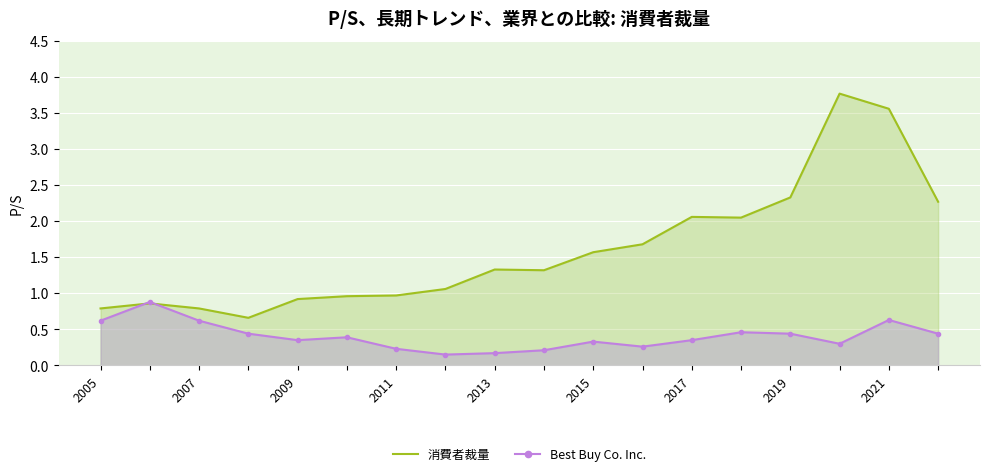

What is the difference between the second highest and second lowest values in the Best Buy Co. Inc. series?

0.5